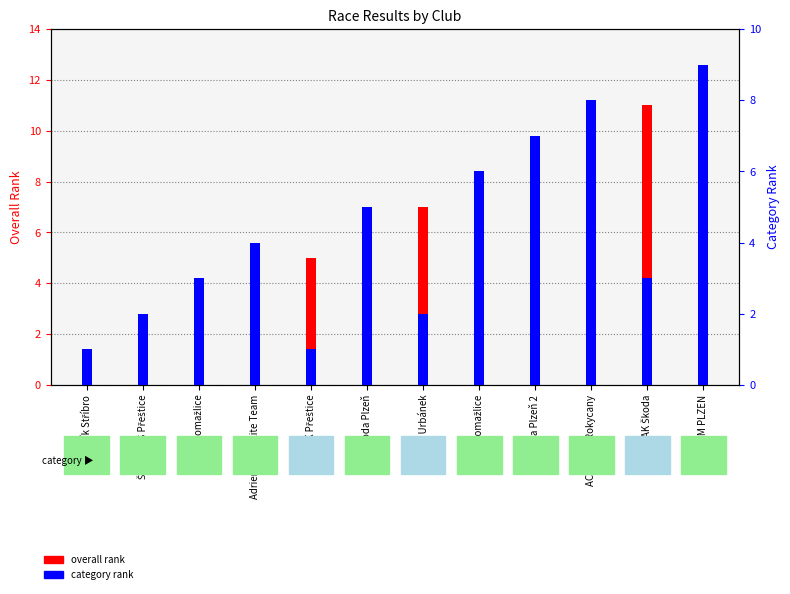

What is the label of the 6th bar from the right?

Filip Urbánek